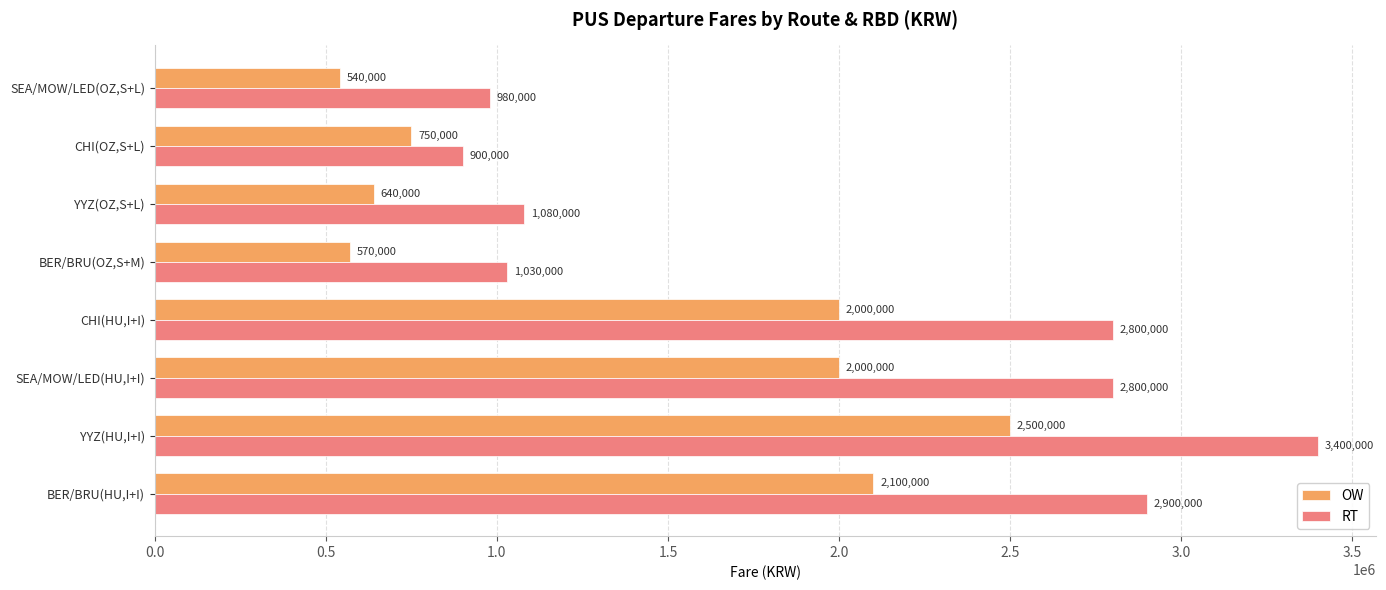

What is the lowest value of the RT series?

900000